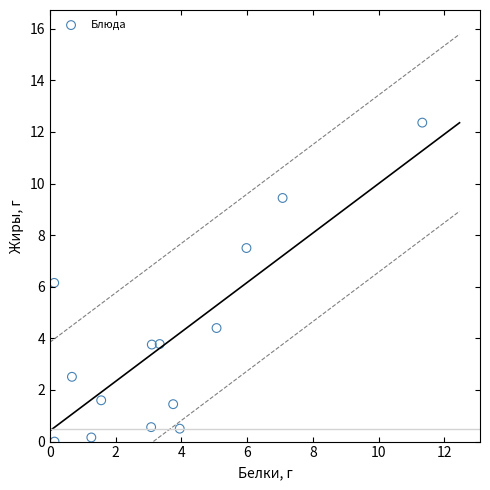

What is the range of Y values (max minus min)?

12.4